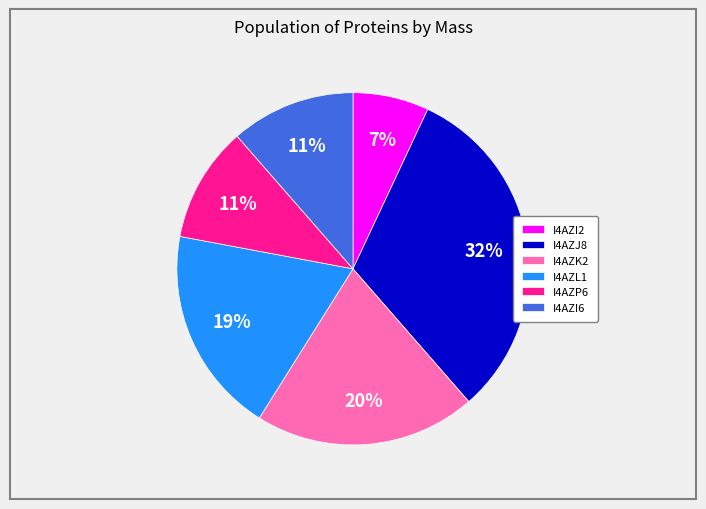

Which slice is the largest?

I4AZJ8